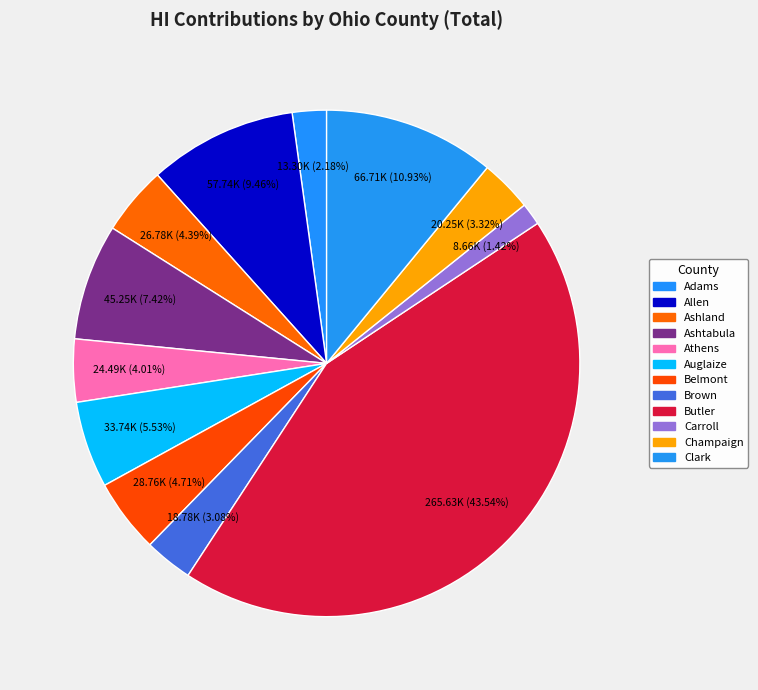

To the nearest percent, what is the difference between the largest and smallest slice percentages?

42%